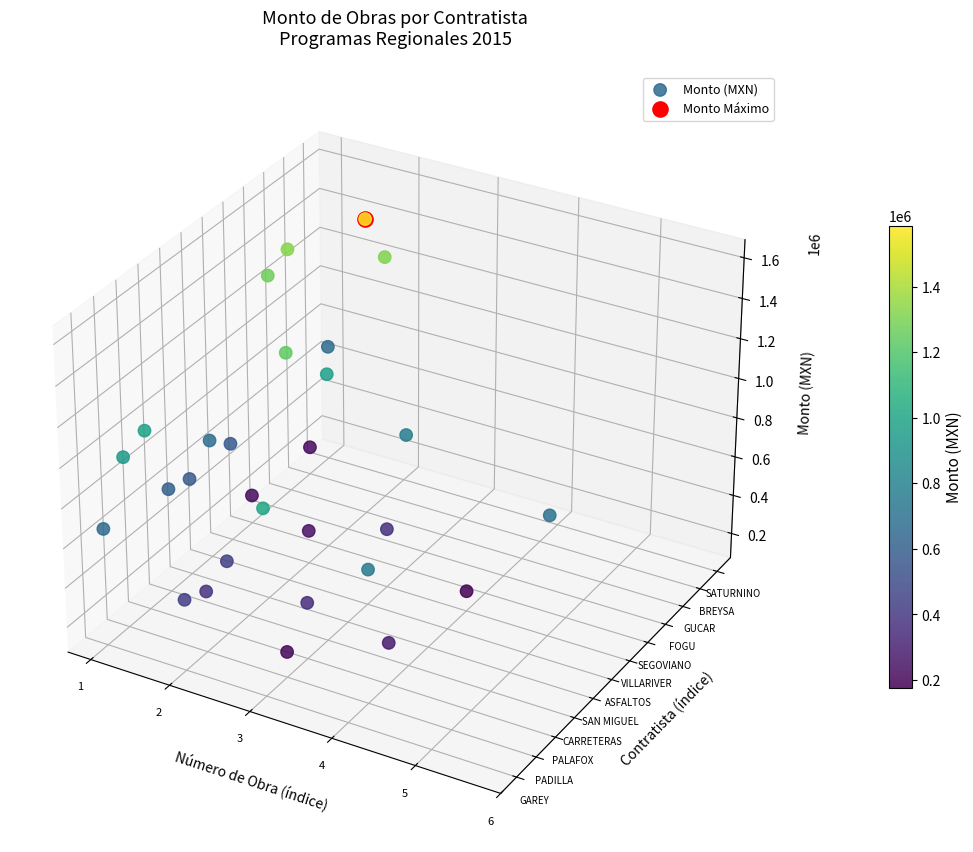

The value at 12 is -0.0. True or false?

False